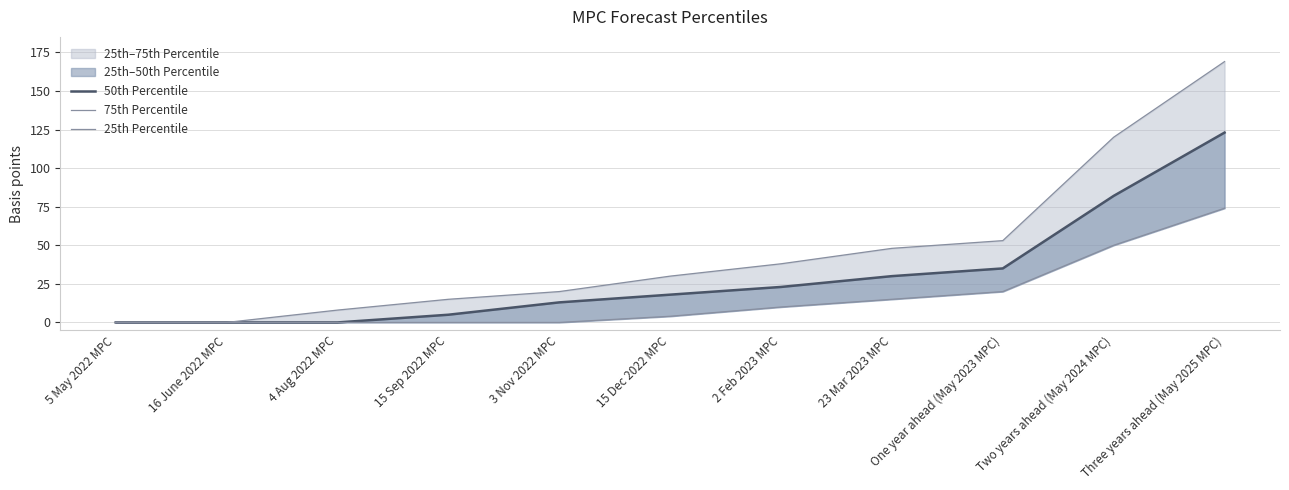

Where does the 50th Percentile series first go above 18?

2 Feb 2023 MPC